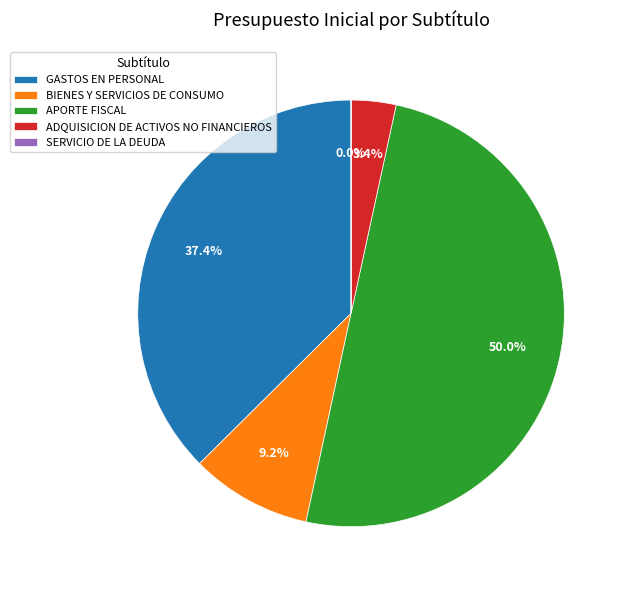

Between ADQUISICION DE ACTIVOS NO FINANCIEROS and GASTOS EN PERSONAL, which is larger?

GASTOS EN PERSONAL